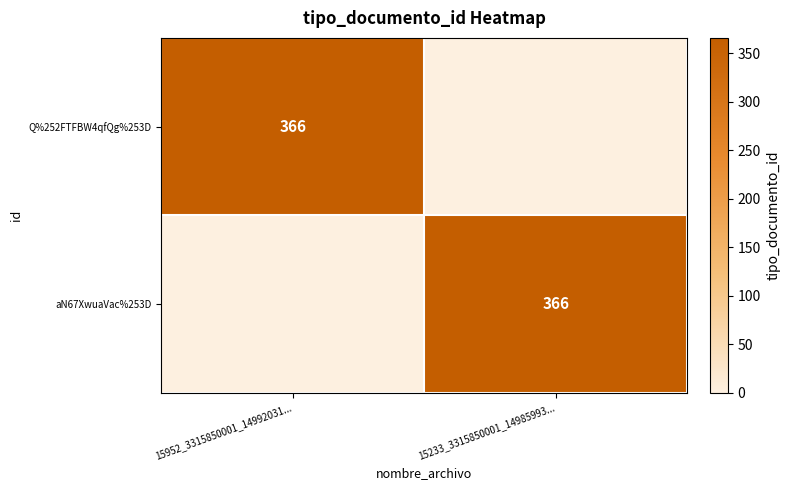

True or false: aN67XwuaVac%253D has a value of 366 at 15233_3315850001_14985993....

True